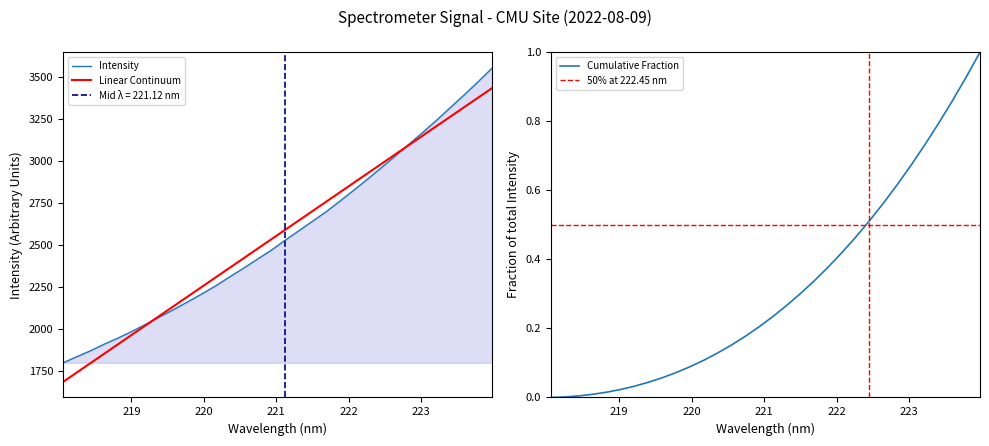

How many values are below 2524?

16